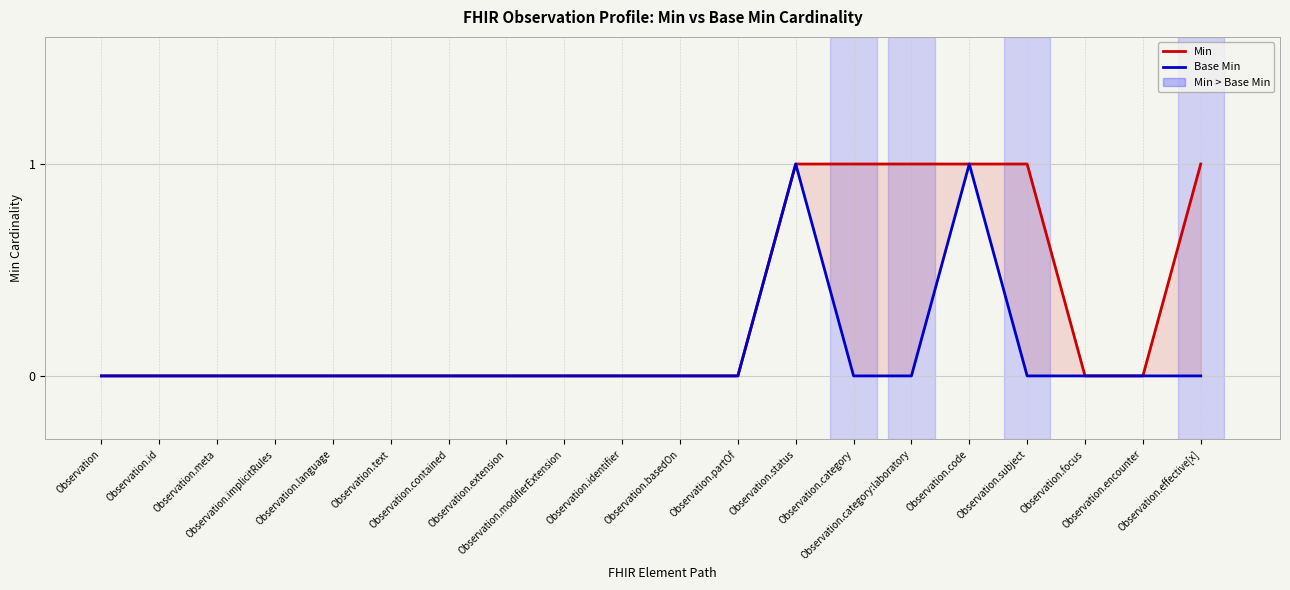

Which category has the lowest value in the Min series?

Observation